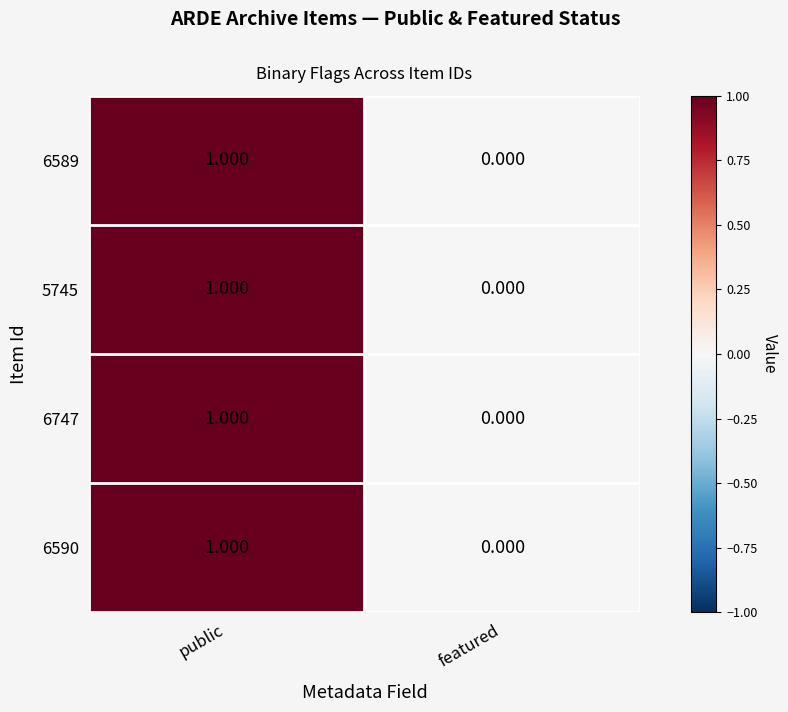

At which category is the sum across all series the highest?

public